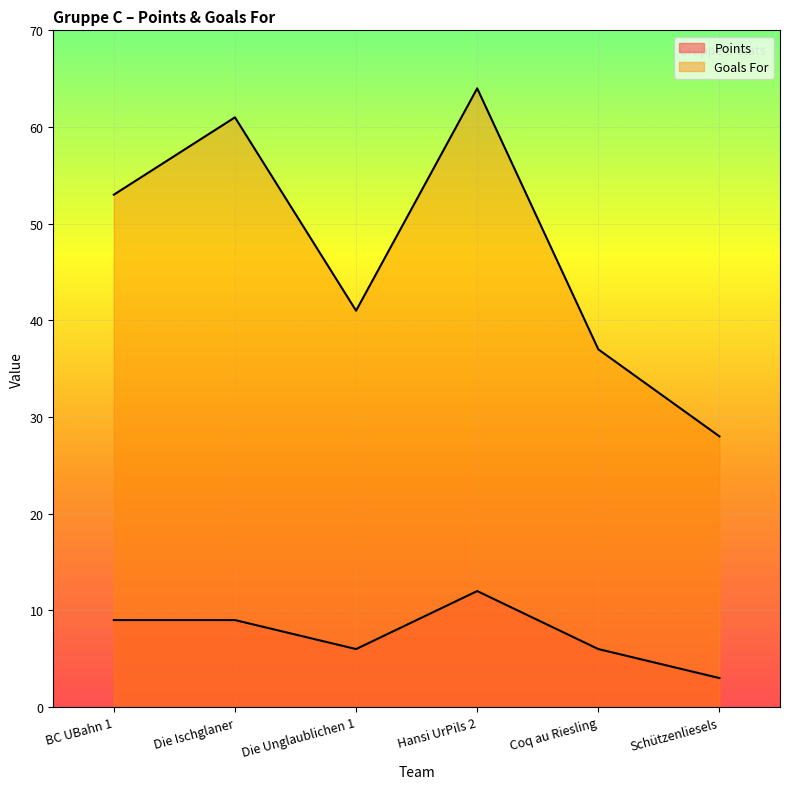

Rank the series by their average value, from highest to lowest.

Goals For, Points